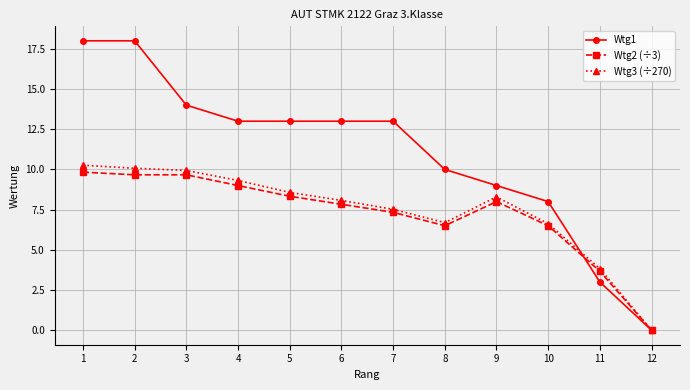

Which category has the lowest value in the Wtg3 (÷270) series?

12